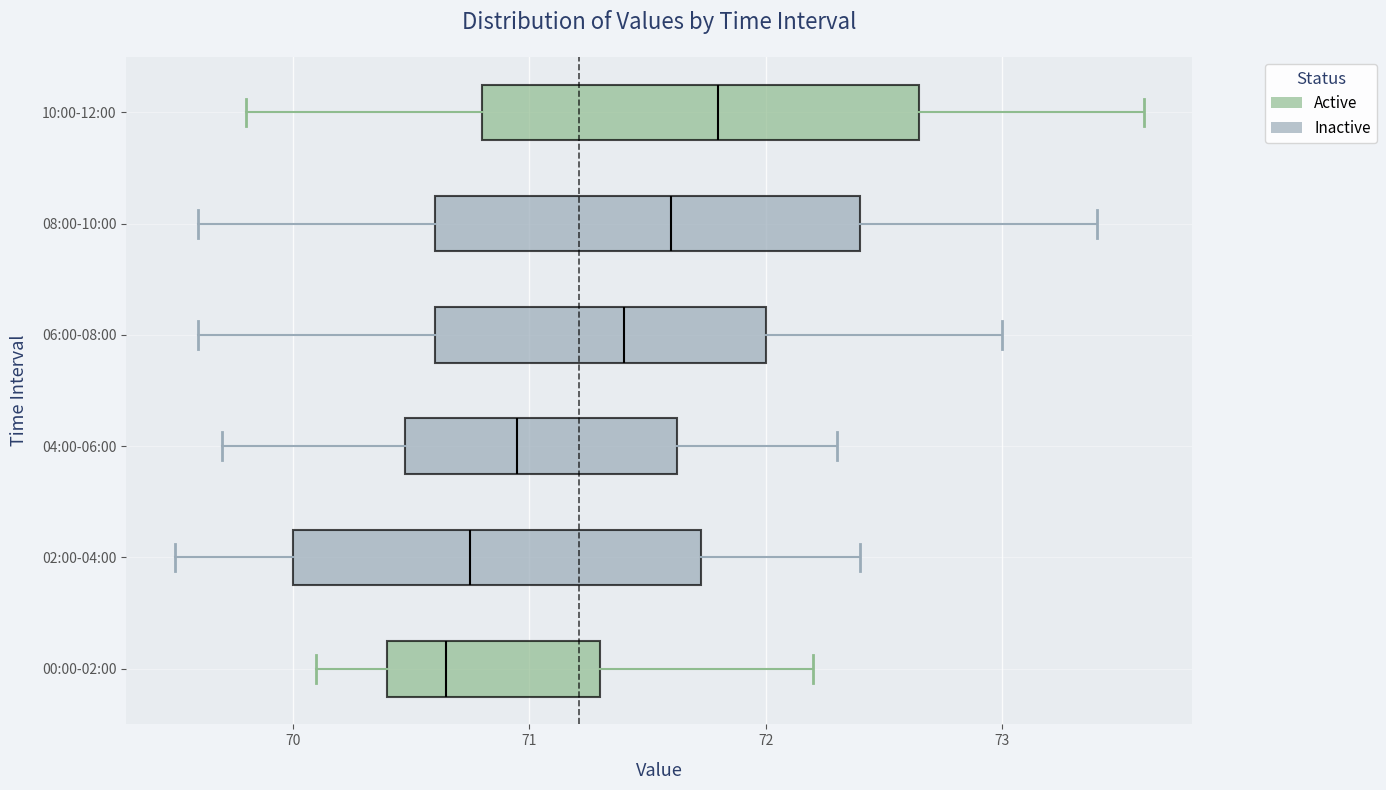

Reading bottom to top, transcribe this box plot: for each box, give where its median line is, the range the box spans, and where its two whiskers end, as read against the x-axis. The values are not printed on the chart, so give them approximately, as read against the axis.

00:00-02:00: median 70.7, box 70.4 to 71.3, whiskers 70.1 to 72.2
02:00-04:00: median 70.8, box 70.0 to 71.7, whiskers 69.5 to 72.4
04:00-06:00: median 71.0, box 70.5 to 71.6, whiskers 69.7 to 72.3
06:00-08:00: median 71.4, box 70.6 to 72.0, whiskers 69.6 to 73.0
08:00-10:00: median 71.6, box 70.6 to 72.4, whiskers 69.6 to 73.4
10:00-12:00: median 71.8, box 70.8 to 72.7, whiskers 69.8 to 73.6